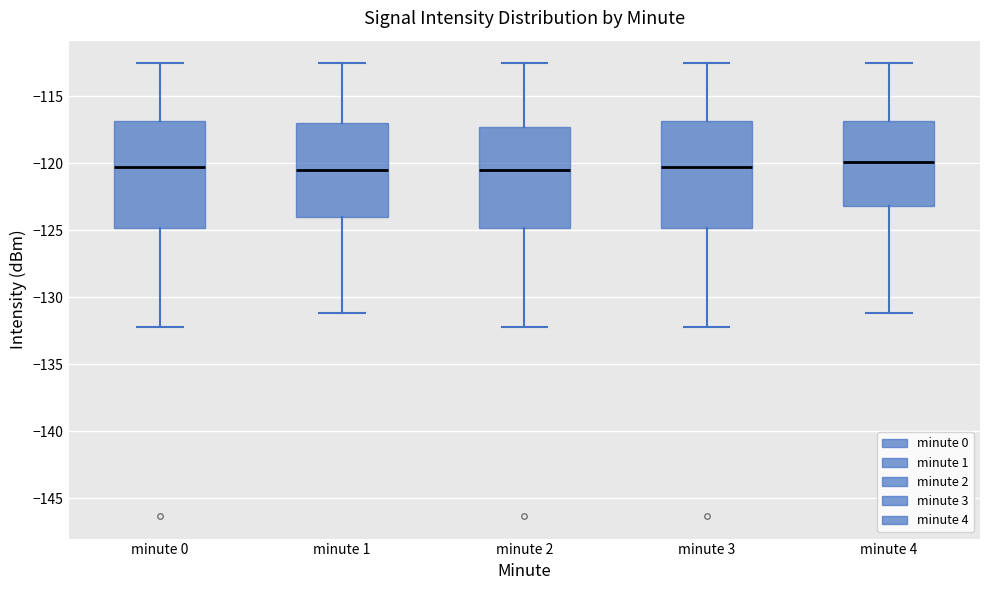

Where does the lower whisker of the box for minute 0 end on the y-axis? The values are not printed on the chart, so give them approximately, as read against the axis.

-132.0